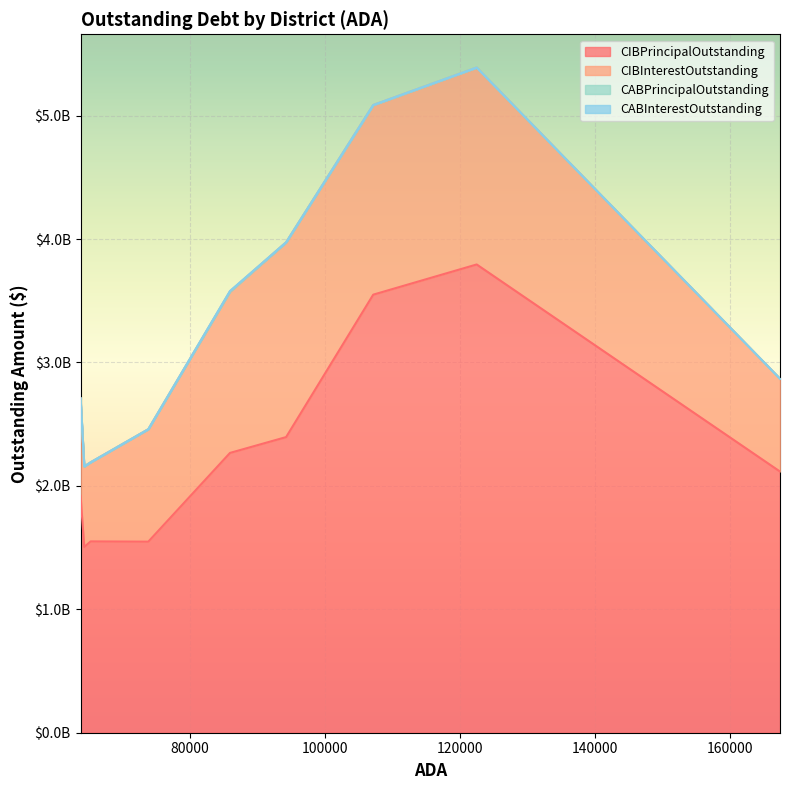

True or false: CABPrincipalOutstanding has more than 2 points higher than both neighbors.

False